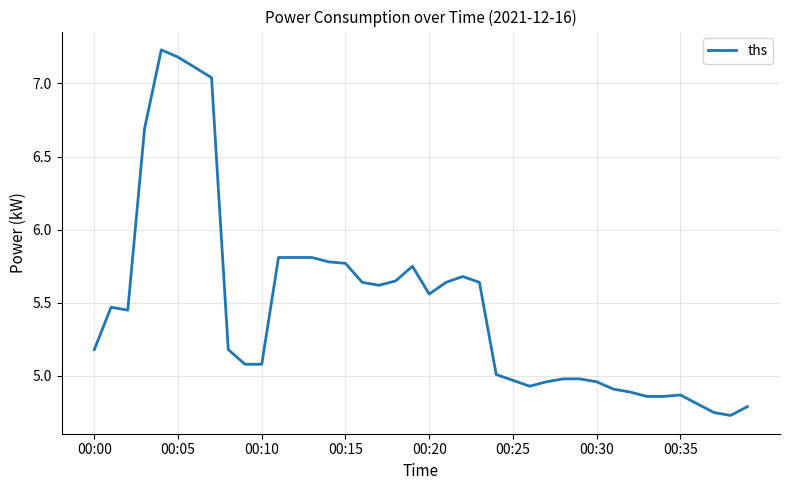

Does the chart display data point markers on the line(s)?

No